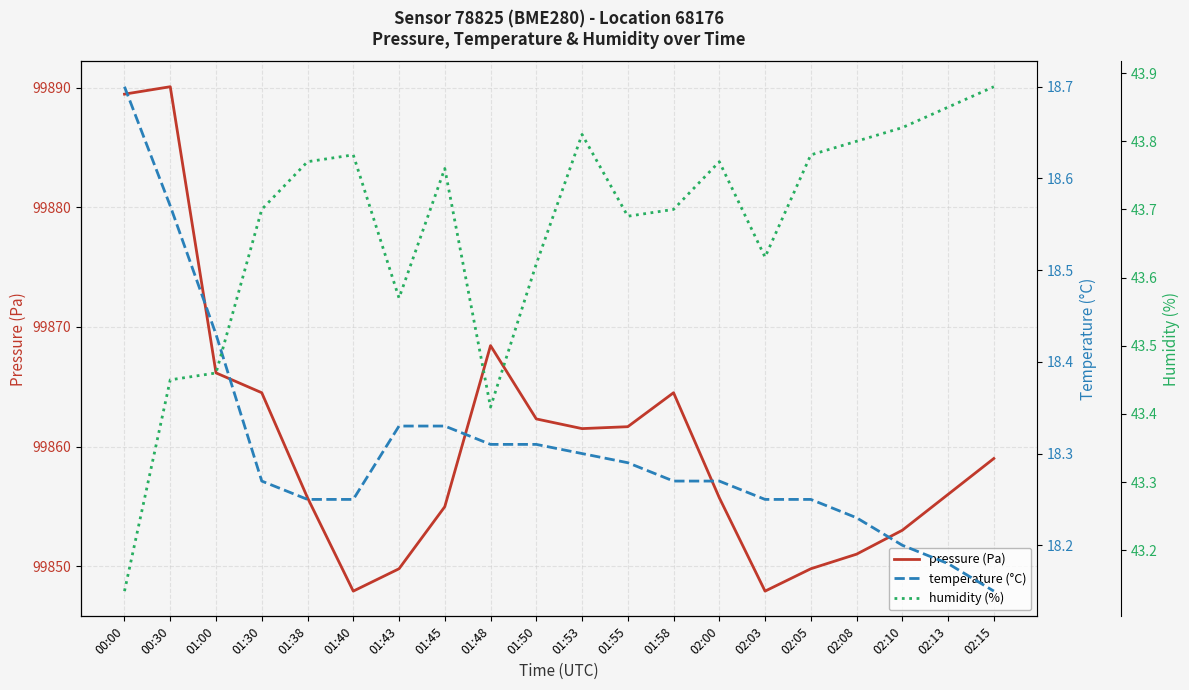

Where is the first local minimum for pressure?

01:40